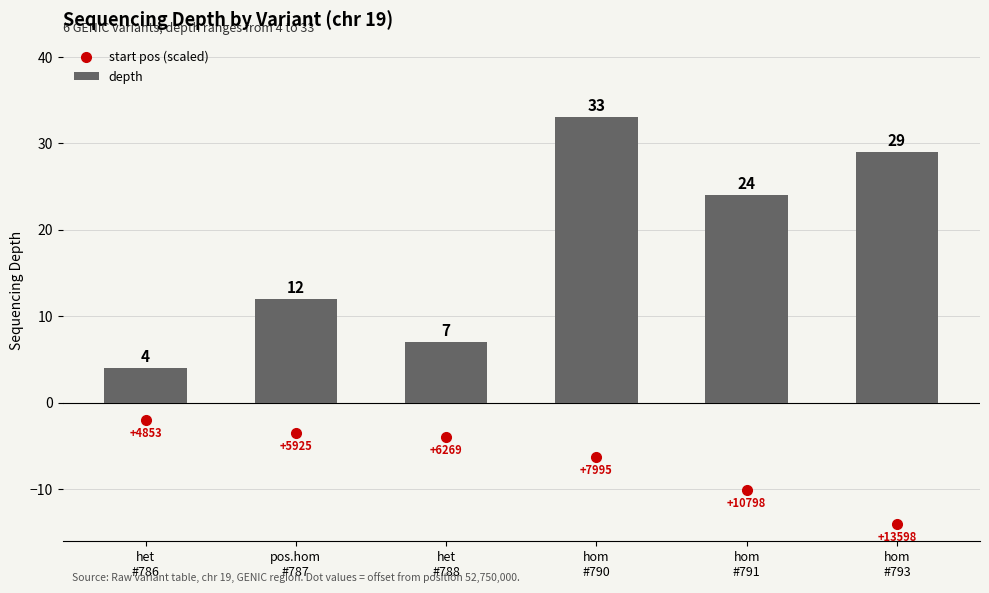

How many data points are less than 24?

3